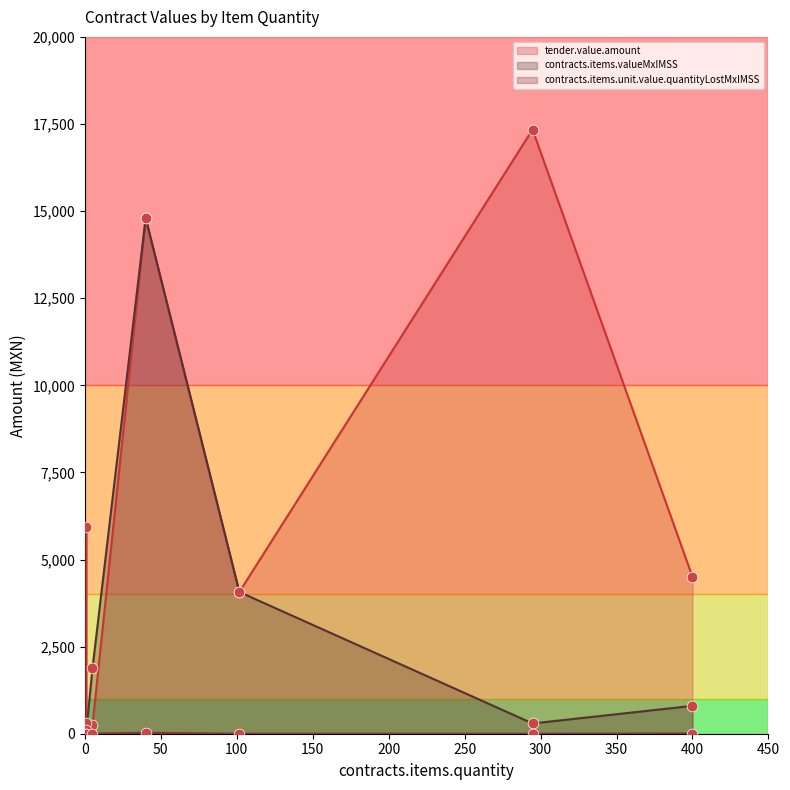

Which series contains the highest Y value?

tender.value.amount